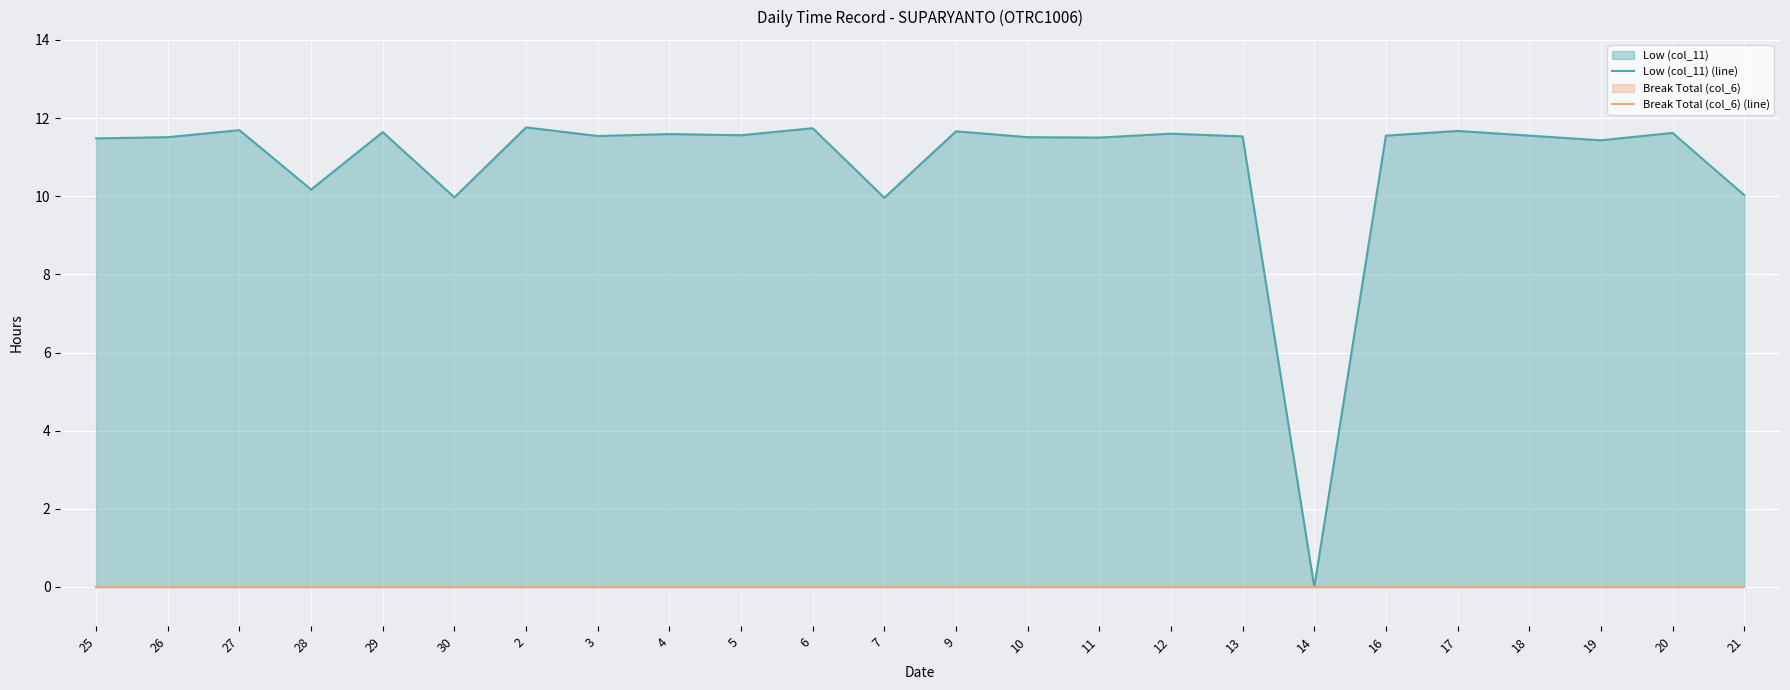

What is the maximum value for Low (col_11) (line)?

11.8